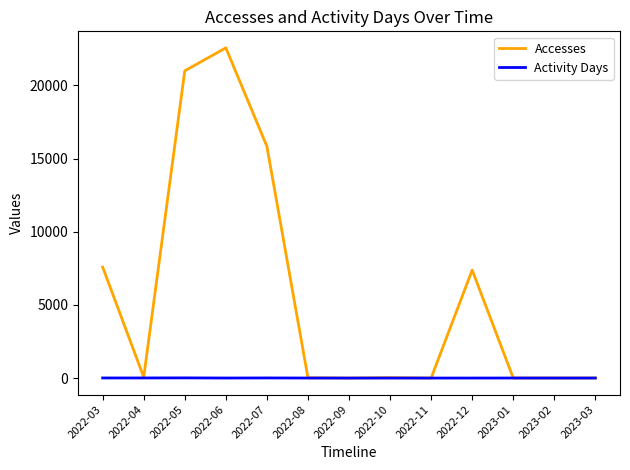

Rank the series by their average value, from lowest to highest.

Activity Days, Accesses